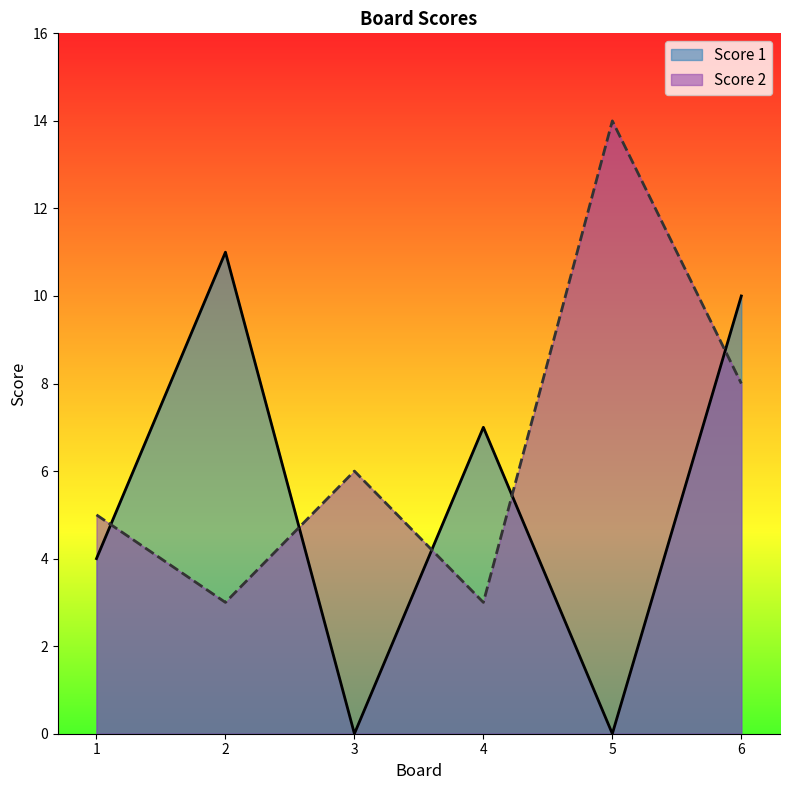

How many lines are shown in the chart?

2